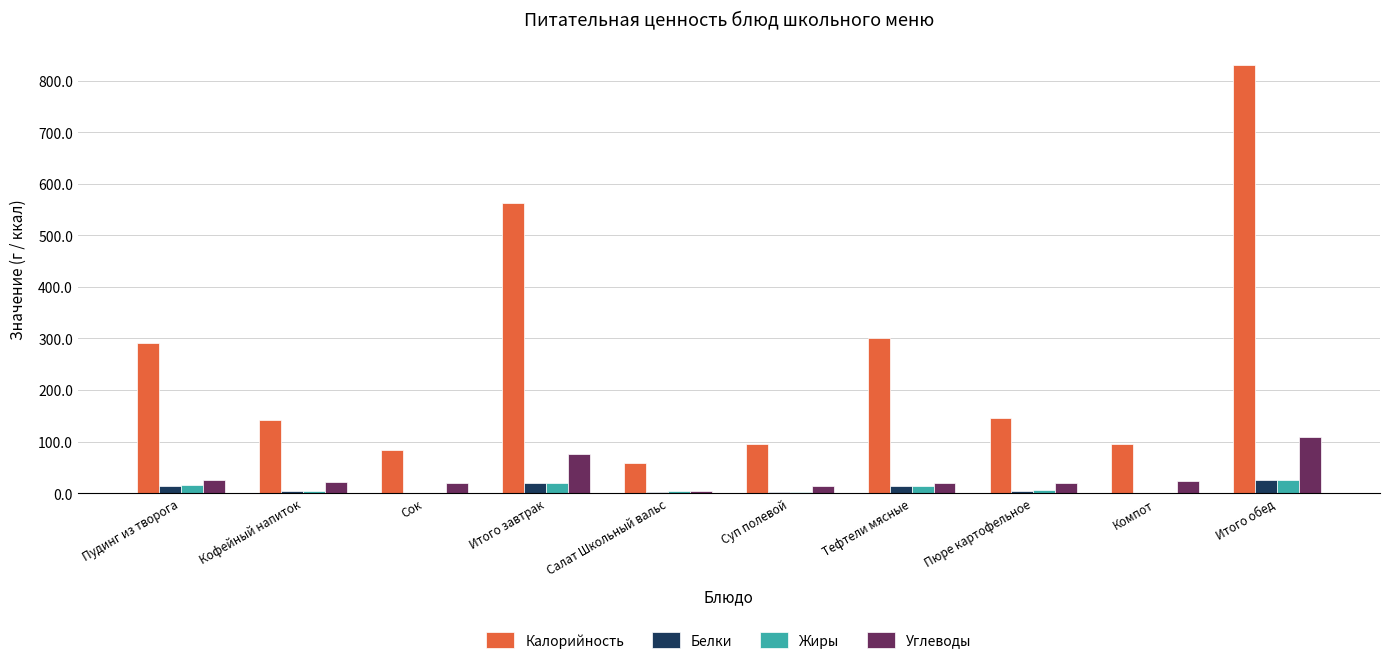

Which series has the largest total across all categories?

Калорийность